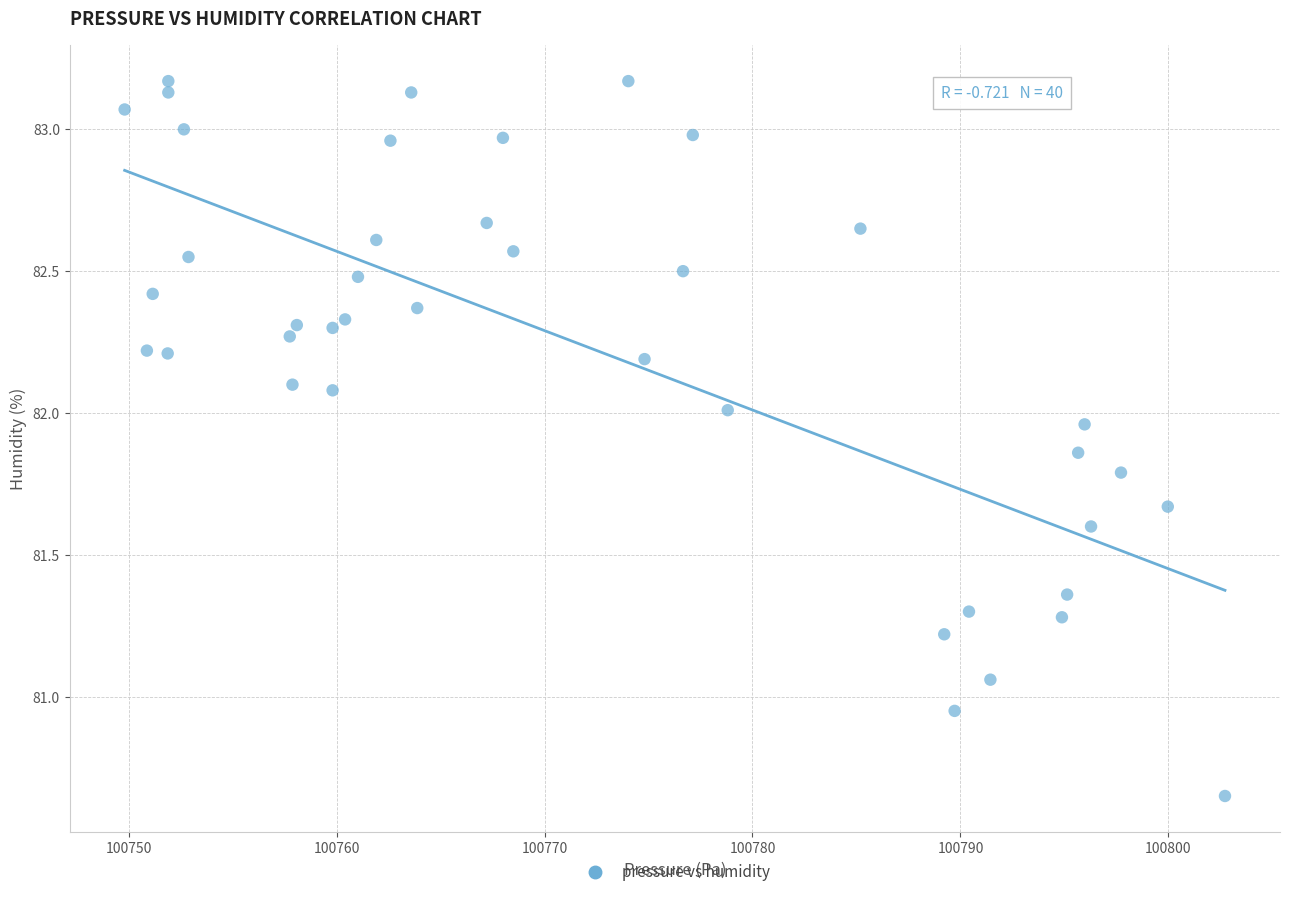

What is the range of Y values (max minus min)?

2.5